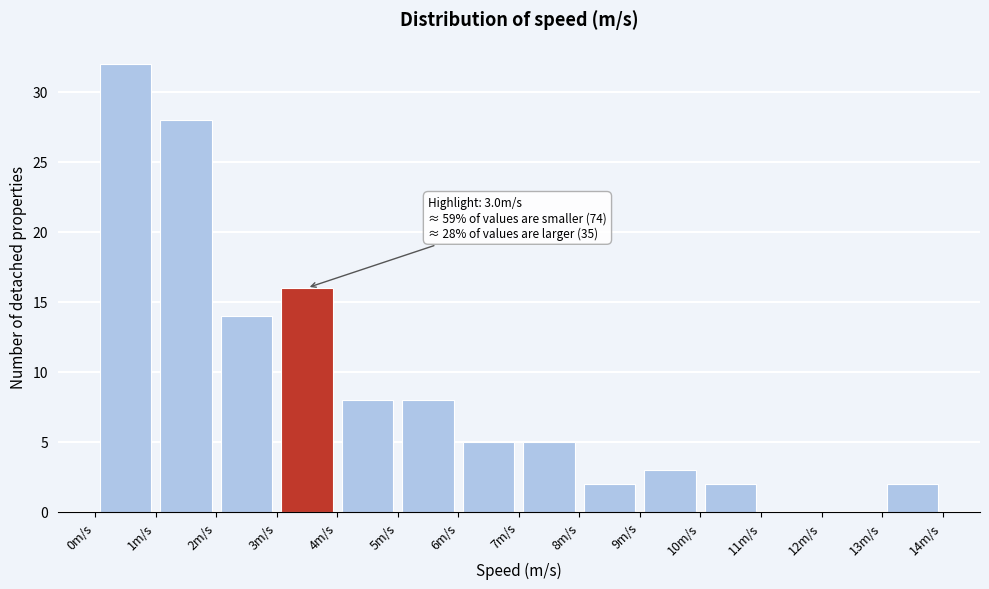

Which range on the x-axis has the tallest bar?

0 to 1